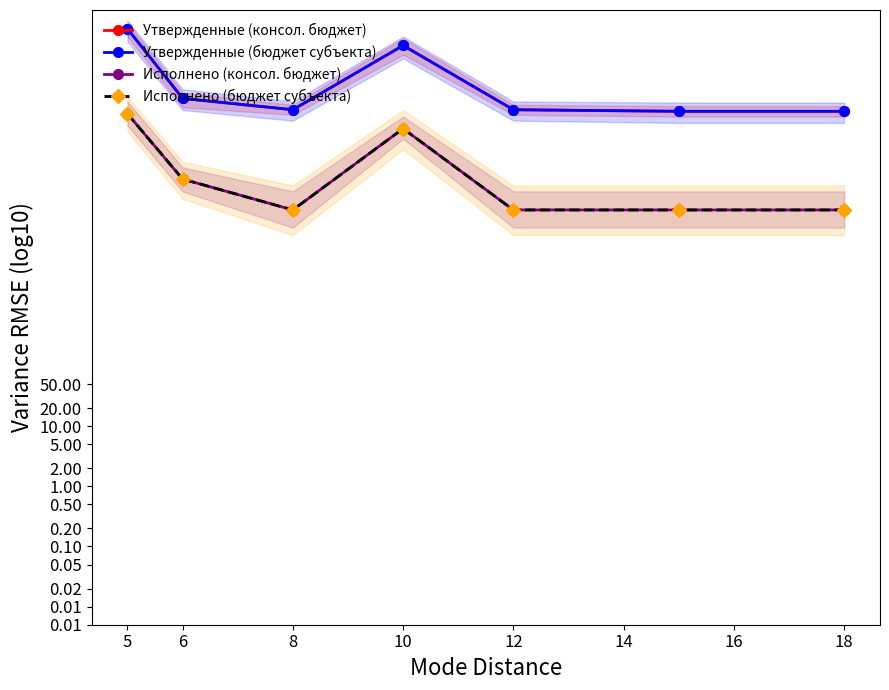

The value of Утвержденные (бюджет субъекта) at 5 is 40429170.0. True or false?

True